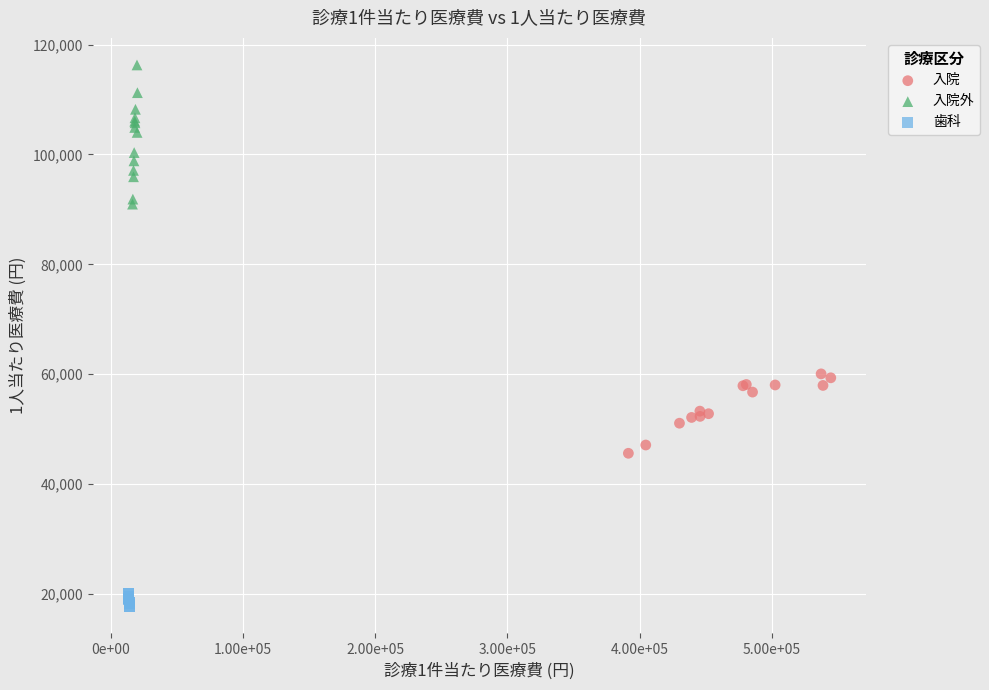

Which series reaches the minimum Y coordinate?

歯科